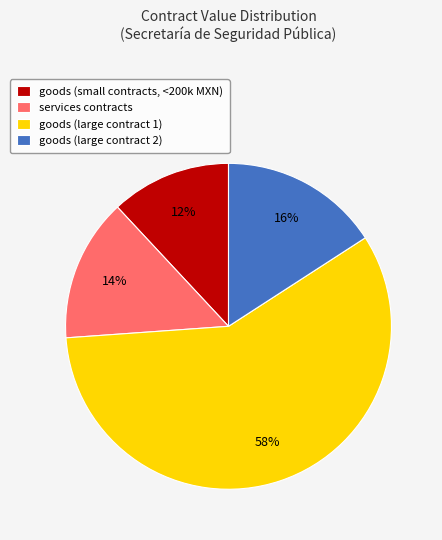

How many segments does this pie chart have?

4